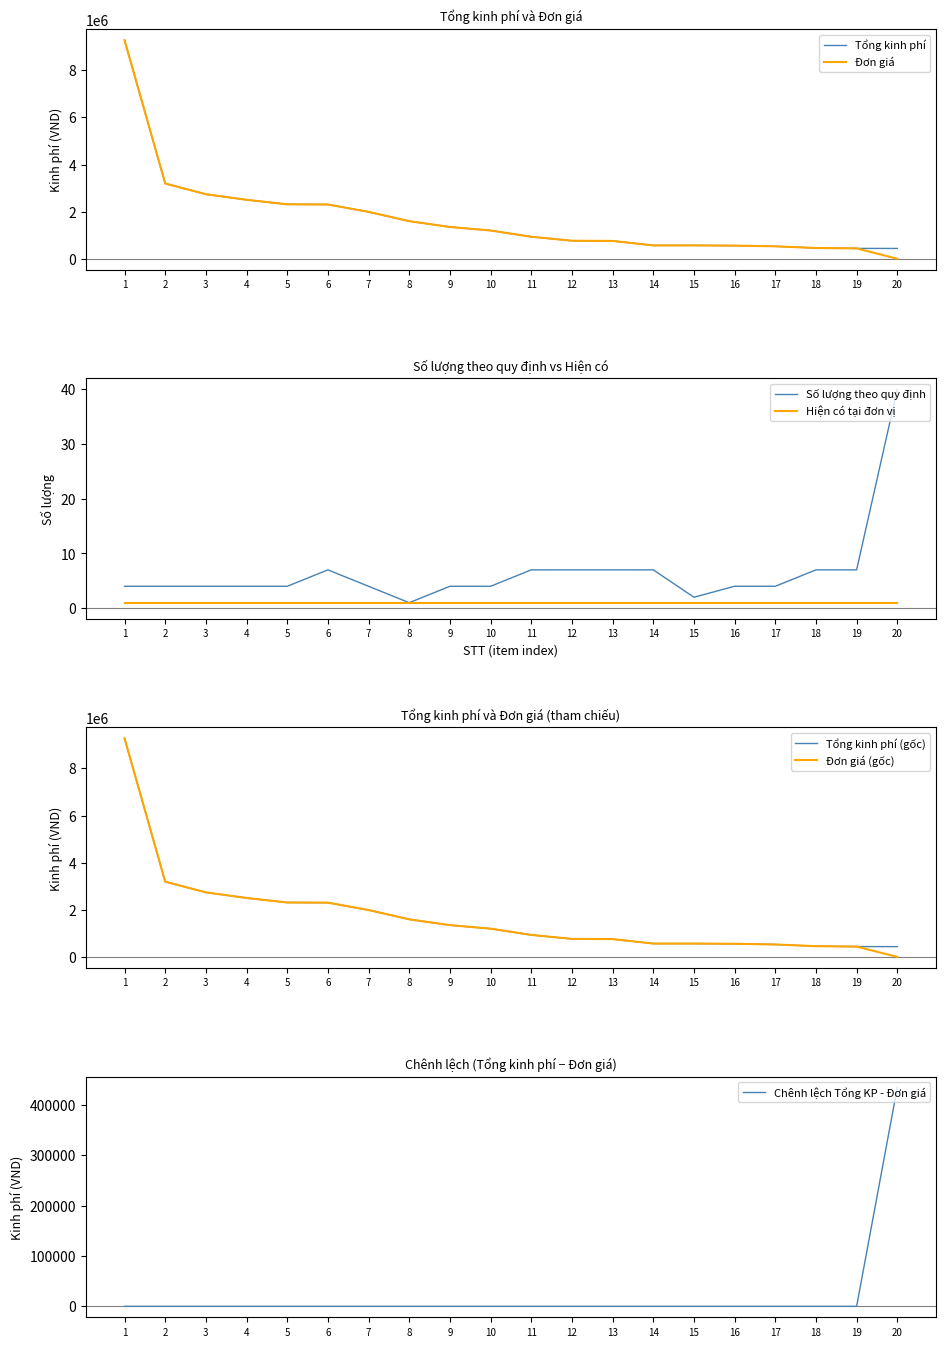

True or false: Đơn giá and Tổng kinh phí intersect in this chart.

False